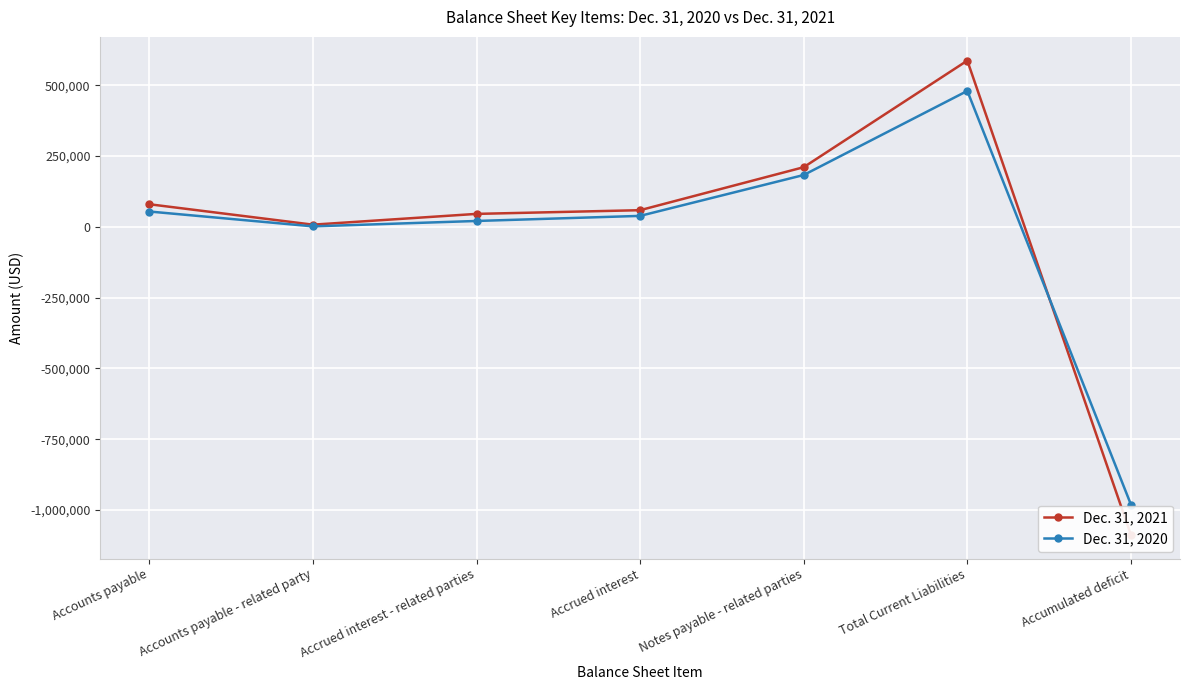

Does the chart display data point markers on the line(s)?

Yes